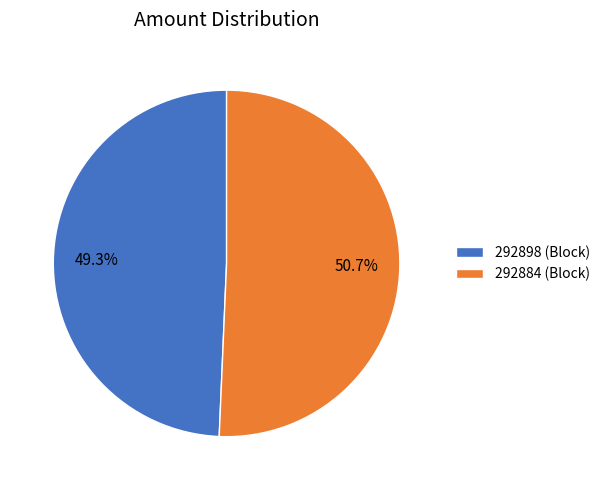

Is there any slice that represents more than half of the pie?

Yes